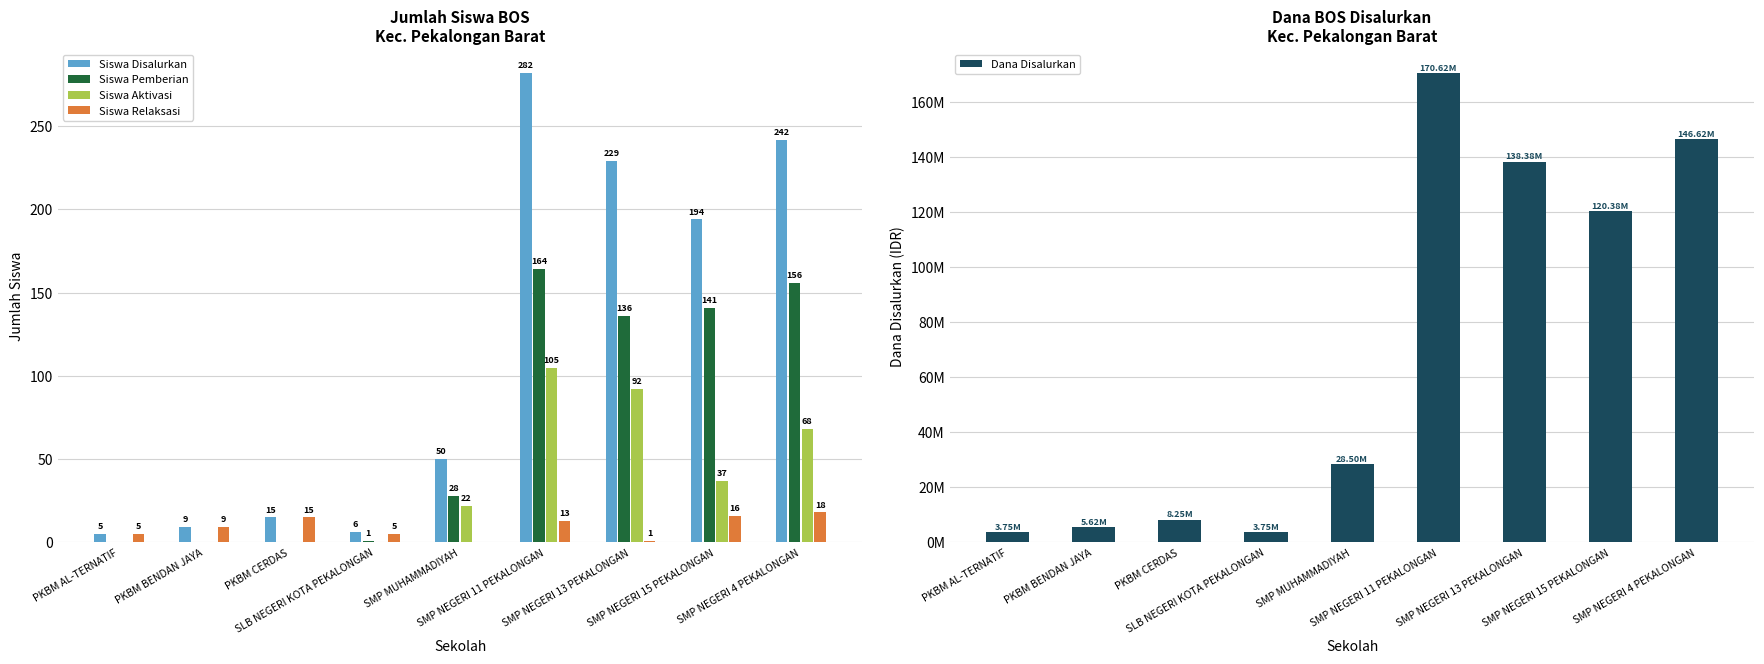

Between PKBM AL-TERNATIF and SLB NEGERI KOTA PEKALONGAN, which series saw the biggest shift?

Siswa Disalurkan